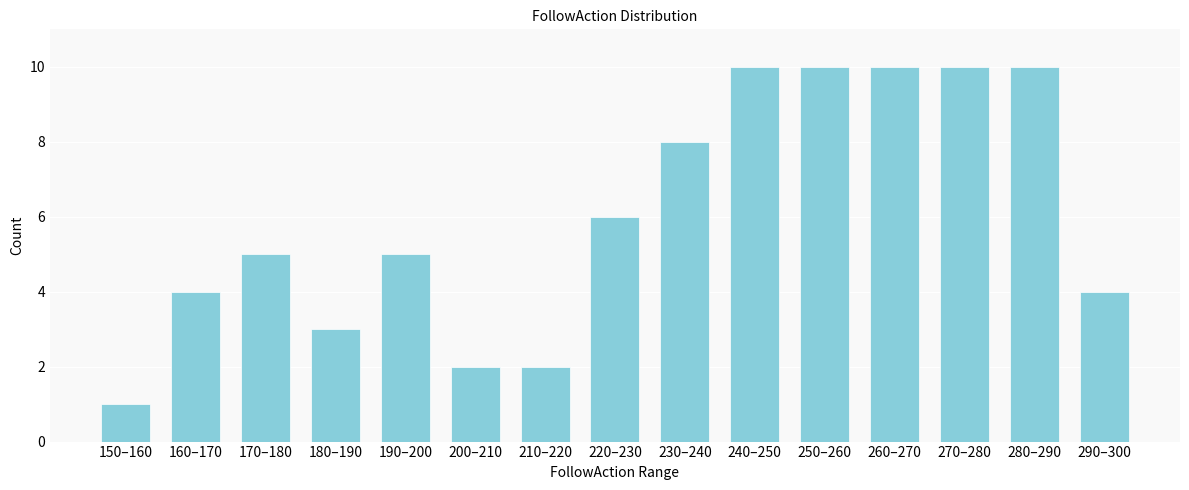

Reading right to left, what are all the values shown in this chart?

4	10	10	10	10	10	8	6	2	2	5	3	5	4	1